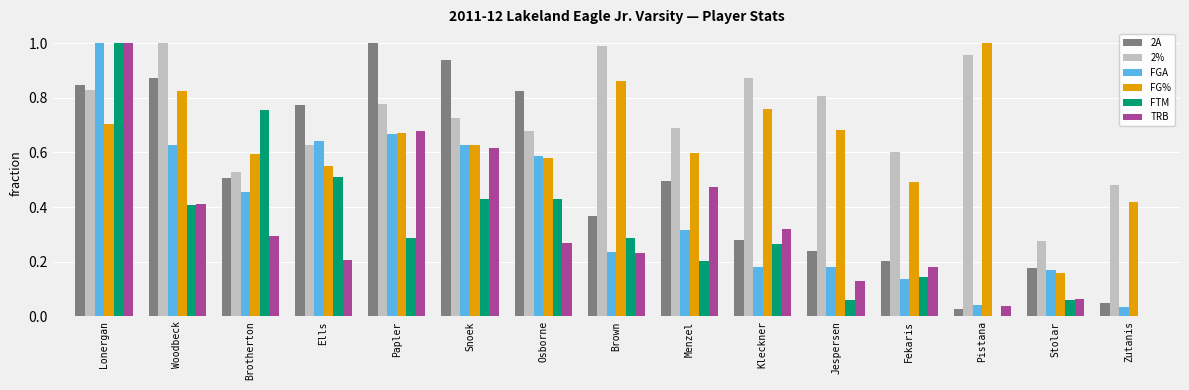

How many groups of bars are there?

15